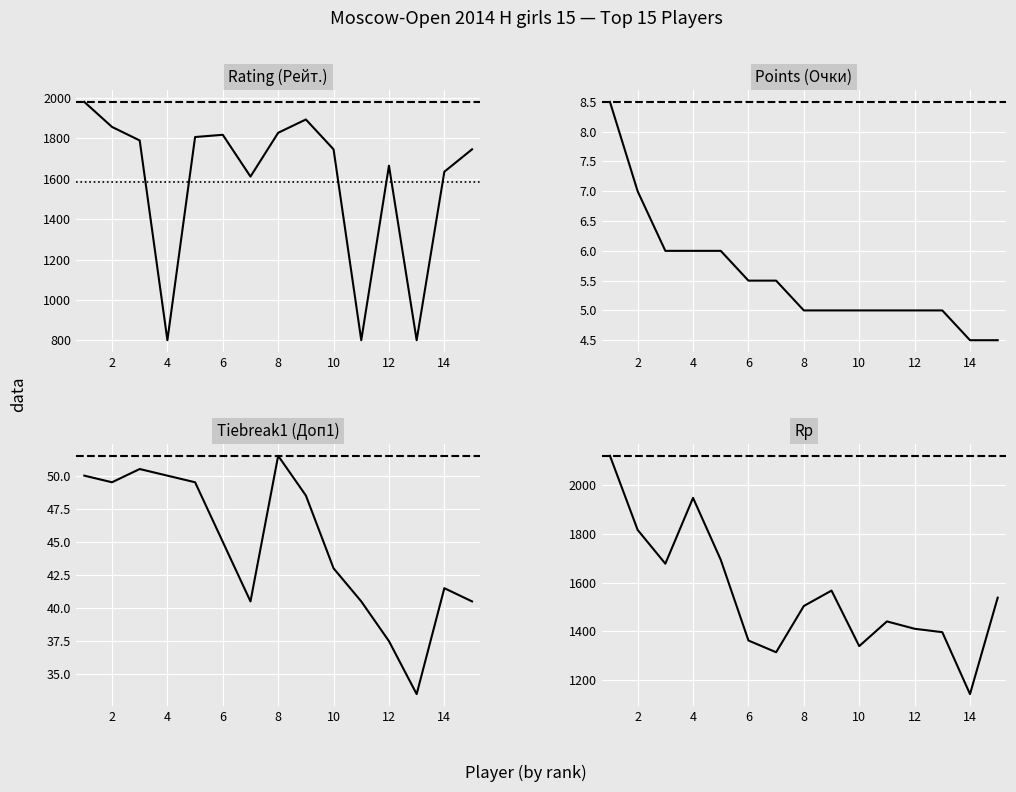

At how many categories does at least one series exceed 1523?

13